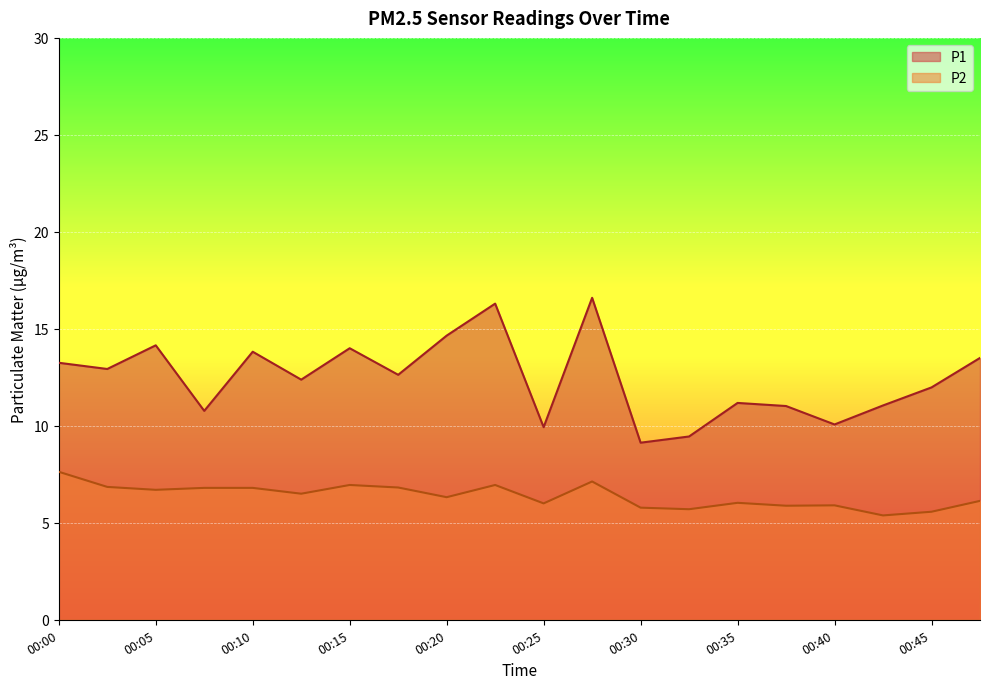

Where is the first local maximum for P2?

00:15